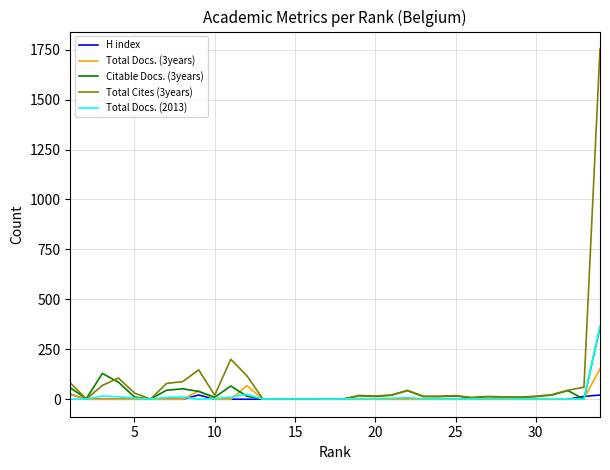

Which series has the widest spread of values?

Total Cites (3years)